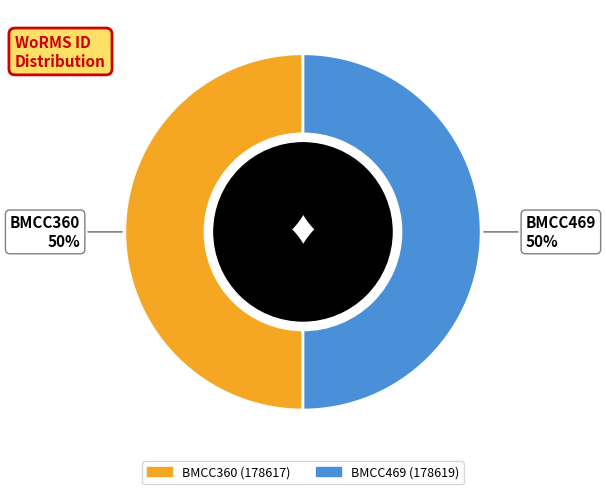

To the nearest percent, what is the average slice percentage?

50%